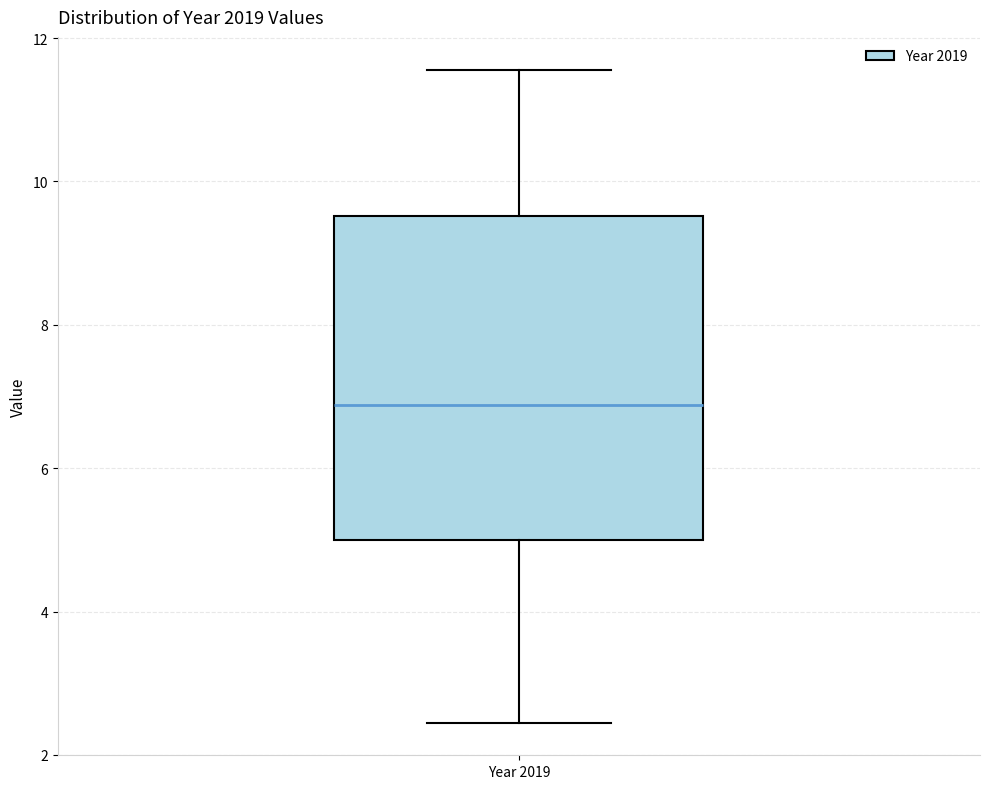

Where is the upper edge of the box for Year 2019 on the y-axis? The values are not printed on the chart, so give them approximately, as read against the axis.

9.6